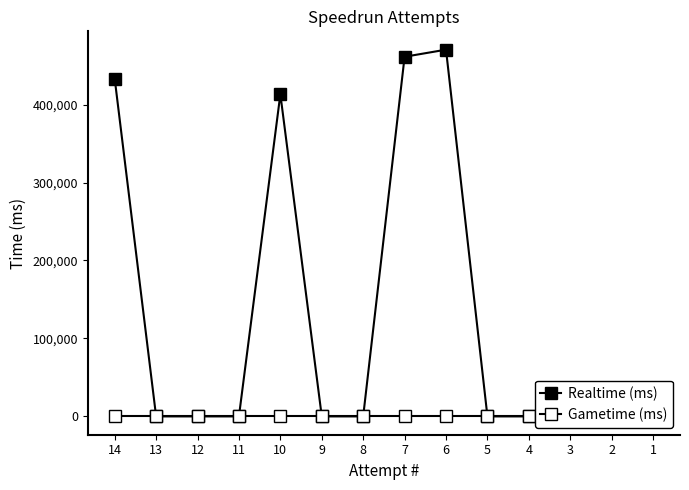

True or false: Gametime (ms) and Realtime (ms) cross at least once.

False